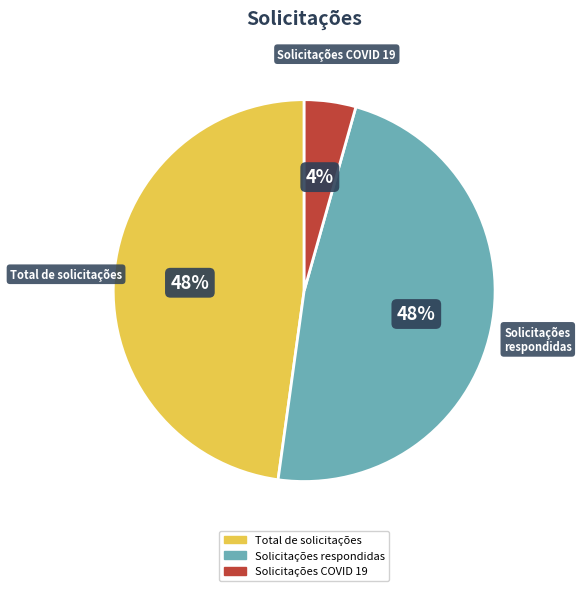

Count the number of slices in the pie.

3